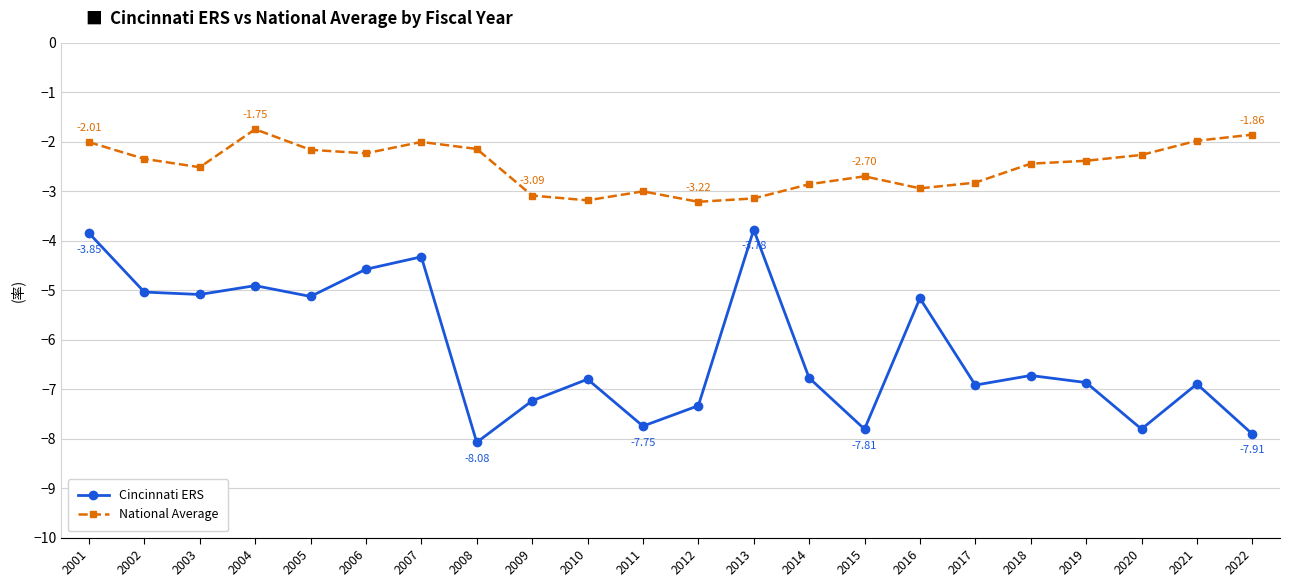

At which category is the sum across all series the highest?

2001